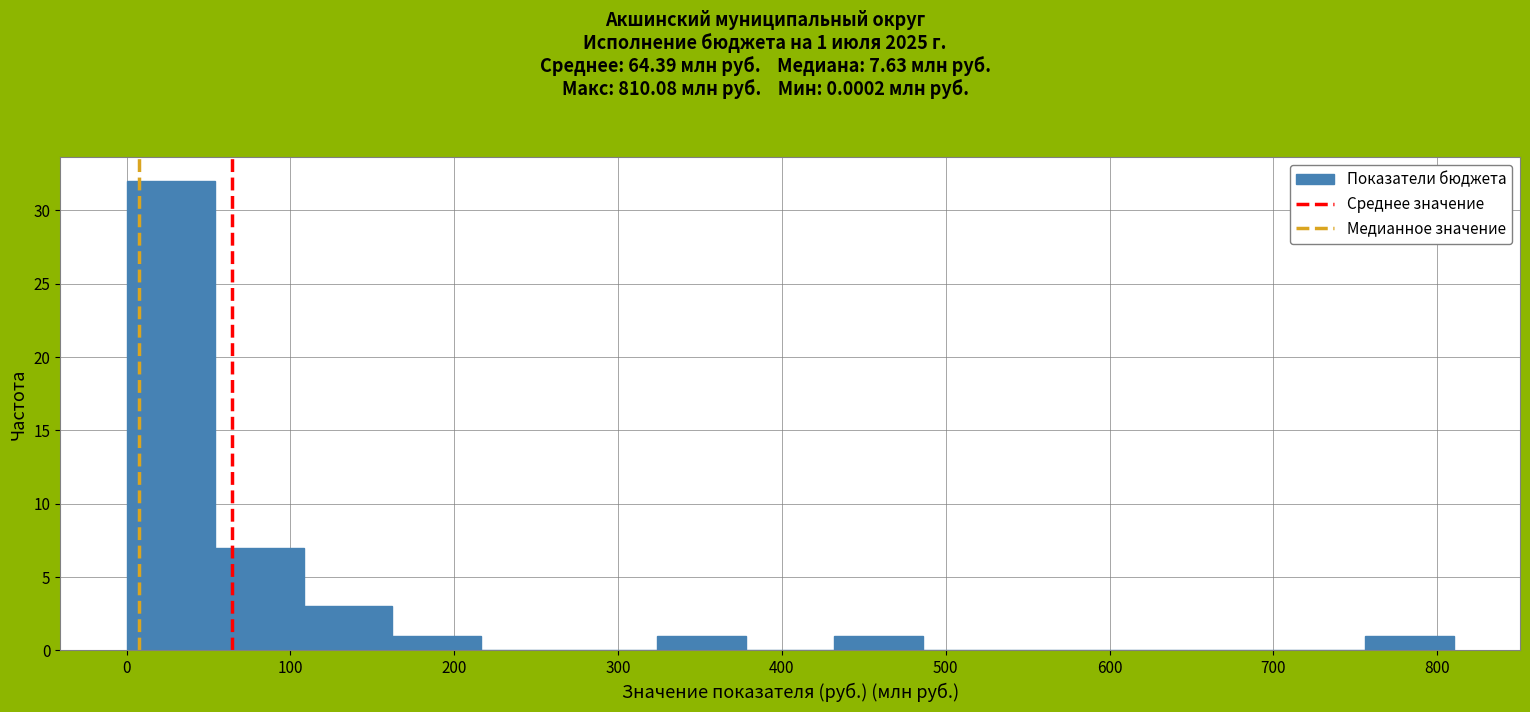

Which range on the x-axis has the tallest bar?

0 to 50